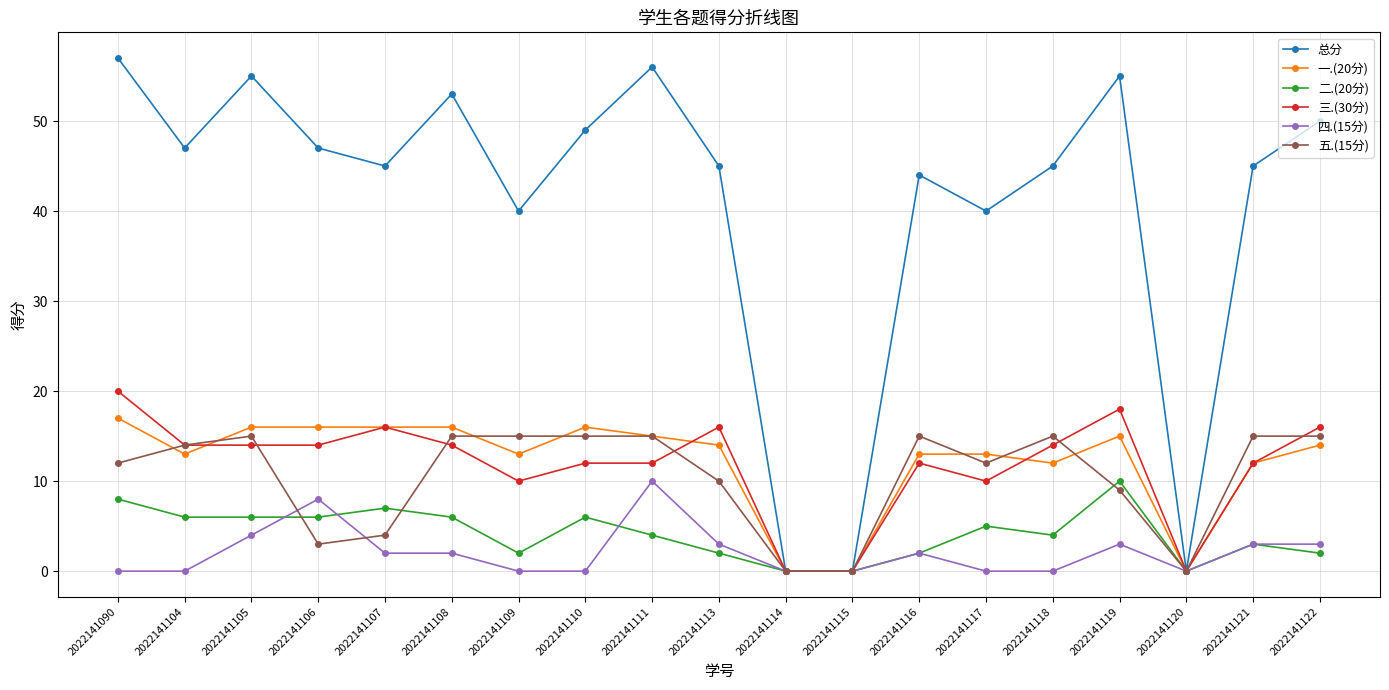

How many categories are shown in the chart?

19